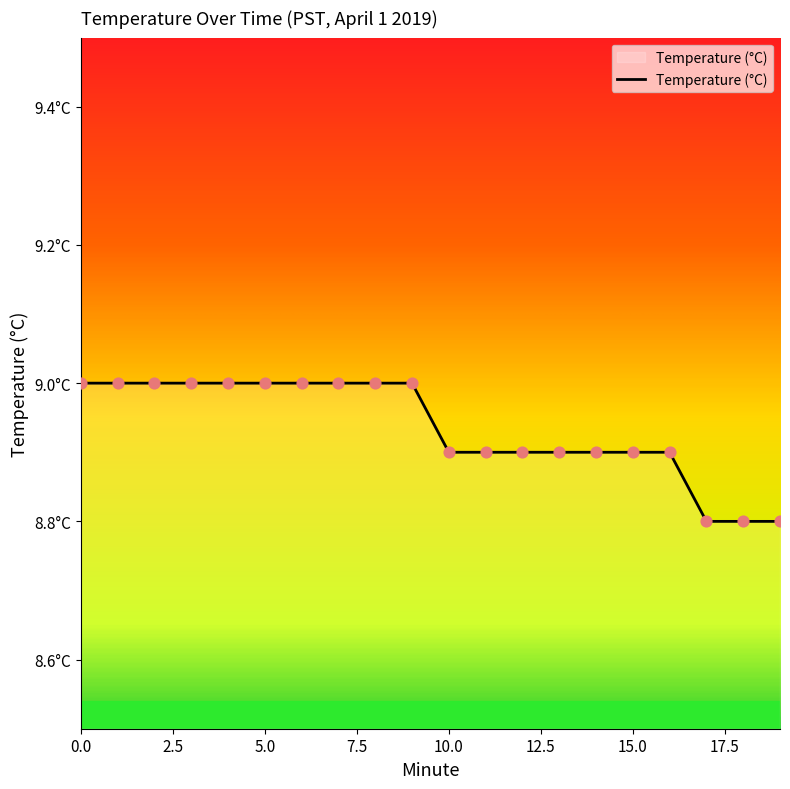

Does the chart have visible grid lines?

No